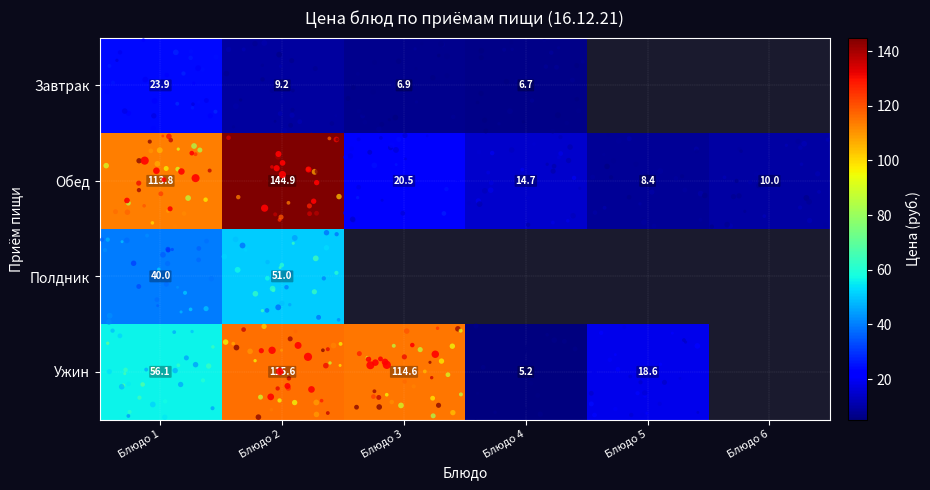

Is the value of Ужин at Блюдо 5 greater than the value of Завтрак at Блюдо 5?

No